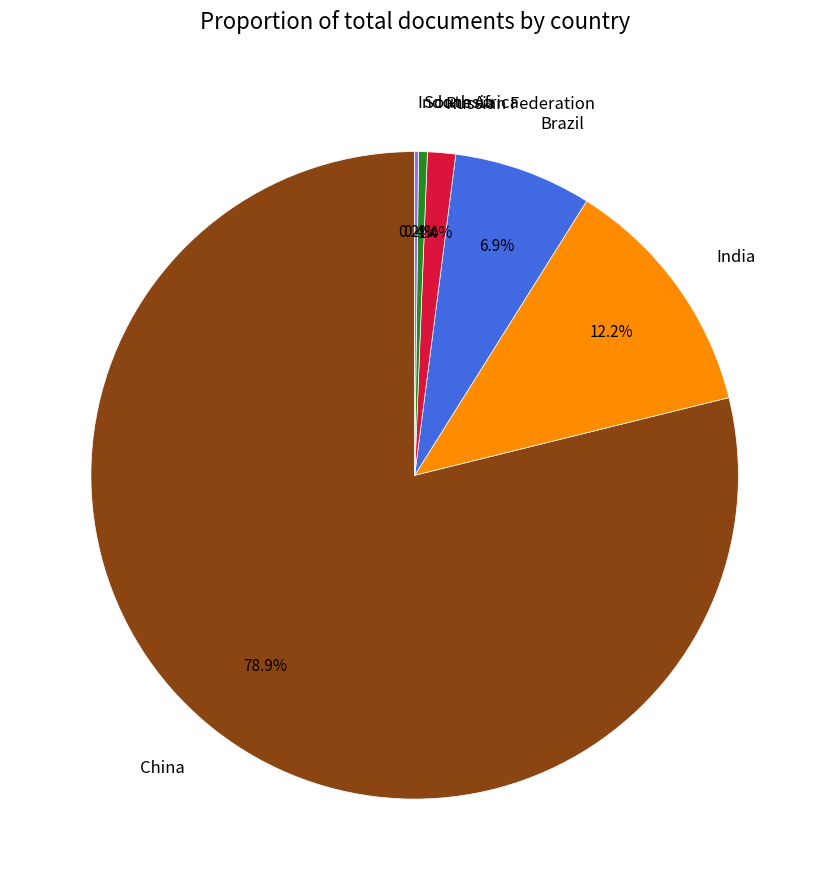

Does any single category account for the majority?

Yes